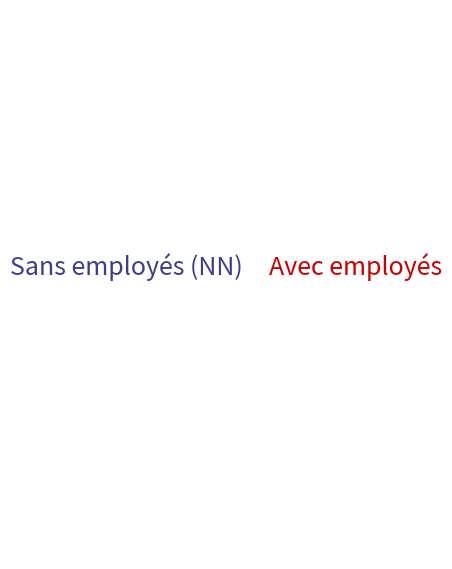

Approximately how many times larger is the value at Sans employés (NN) compared to Avec employés?

1.4